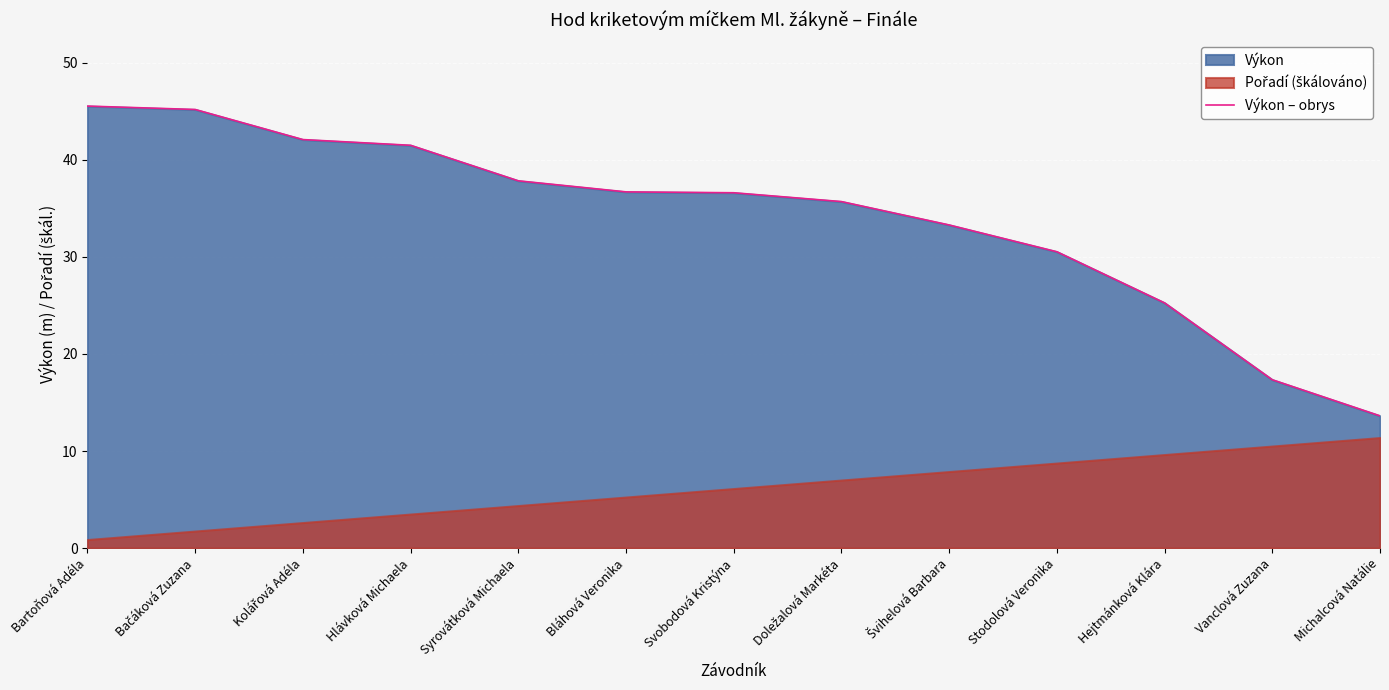

What is the change in value from Hlávková Michaela to Syrovátková Michaela?

-3.7